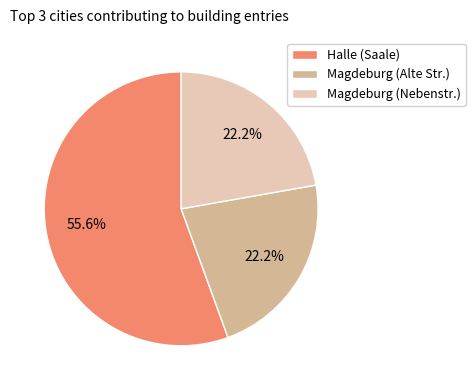

Do Magdeburg (Alte Str.) and Halle (Saale) together represent more than half of the pie?

Yes